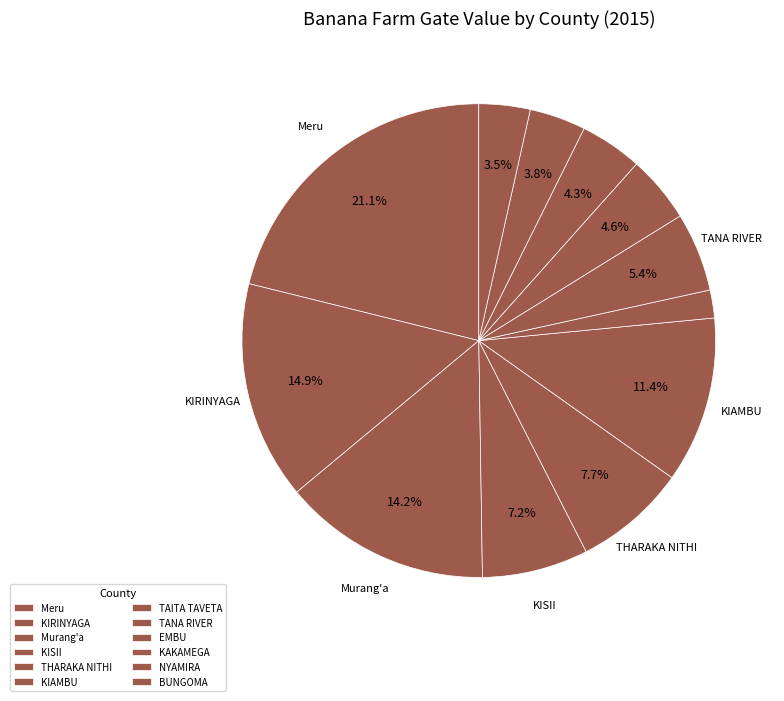

To the nearest percent, what is the difference between the largest and smallest slice percentages?

19%